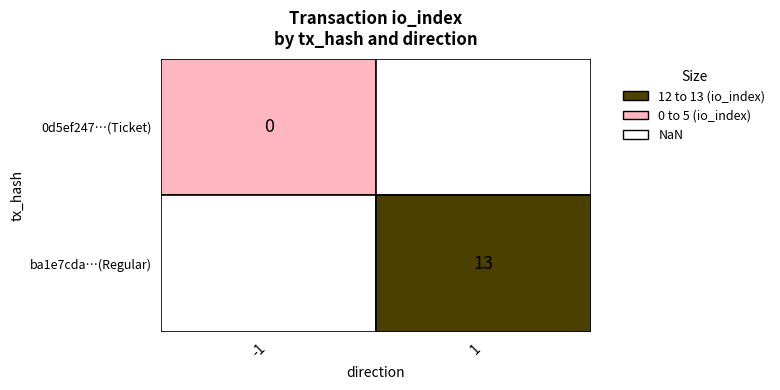

What is the approximate value at 1, to the nearest 10?

10